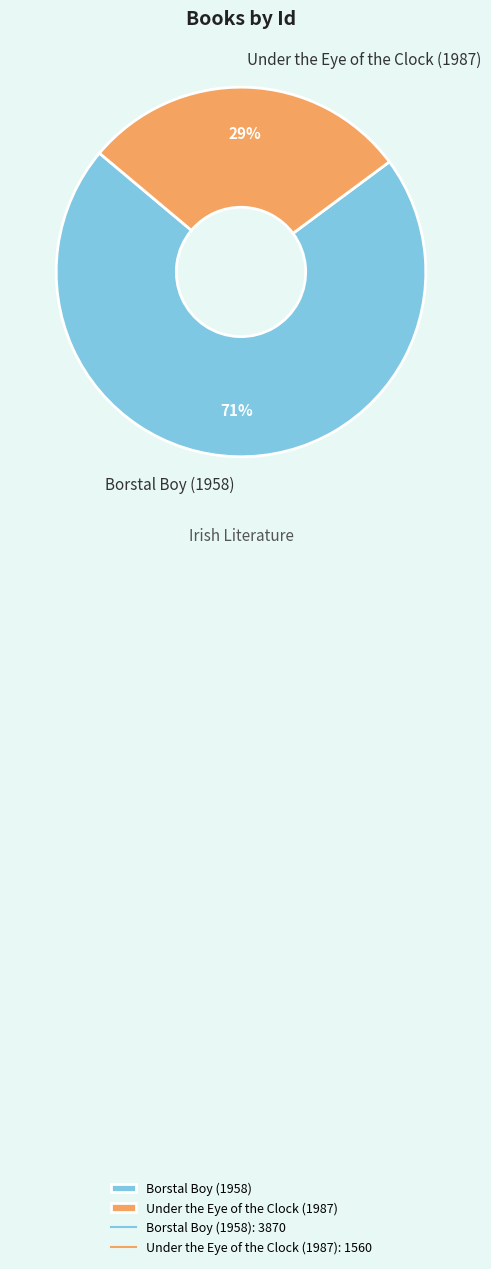

What is the largest slice in the pie chart?

Borstal Boy (1958)